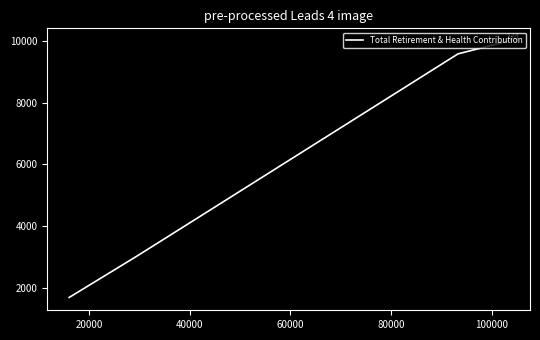

How many categories are shown in the chart?

5